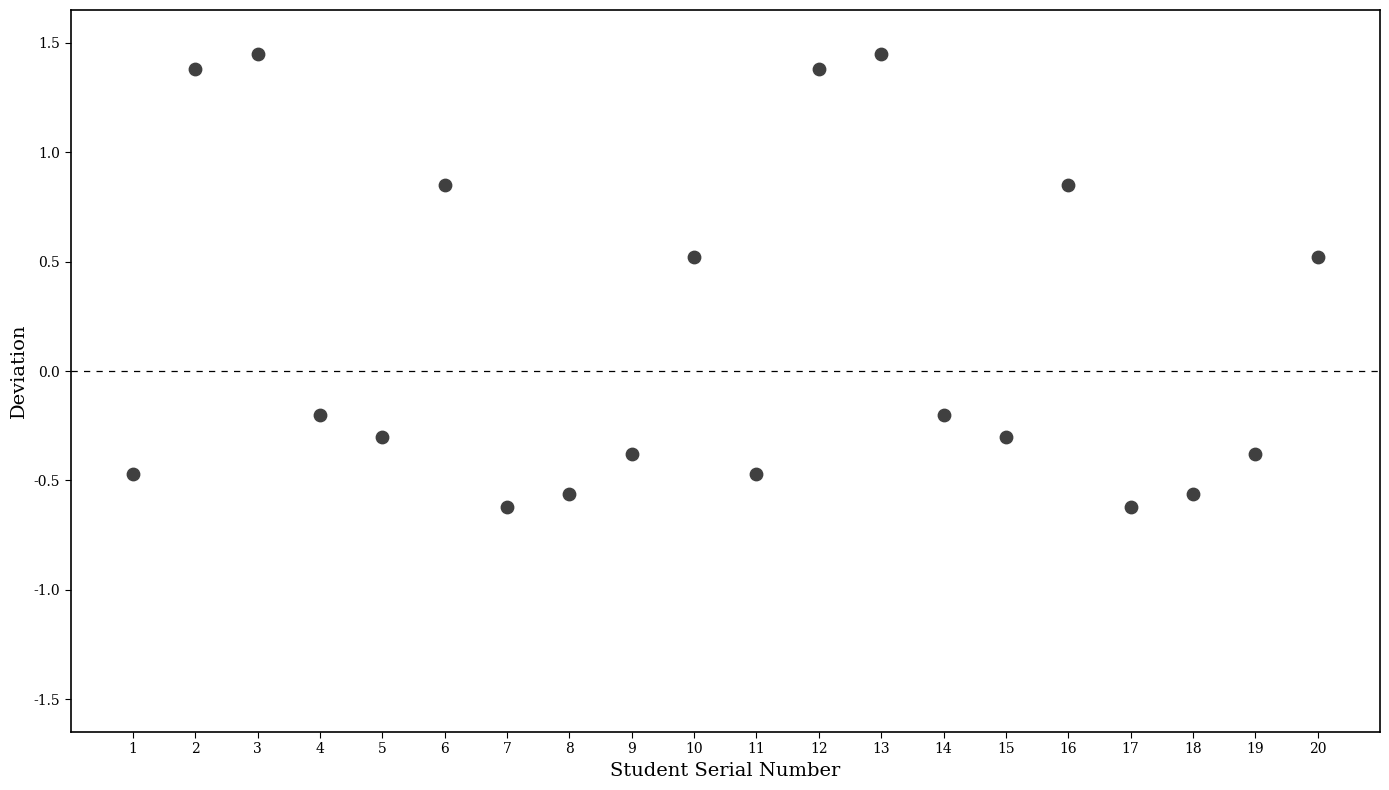

What is the range of Y values (max minus min)?

2.1